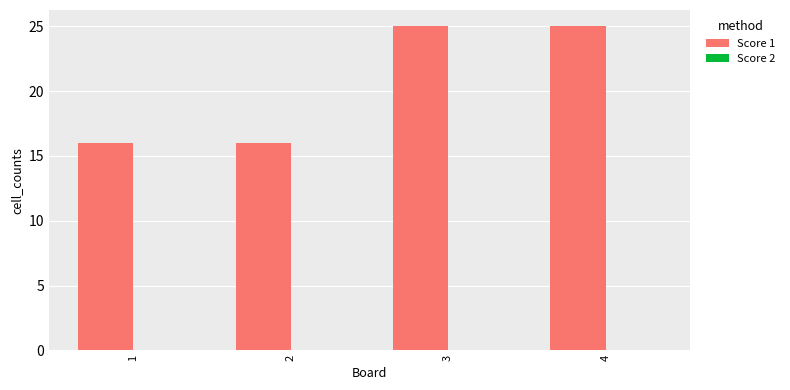

What is the minimum value shown in the chart?

16